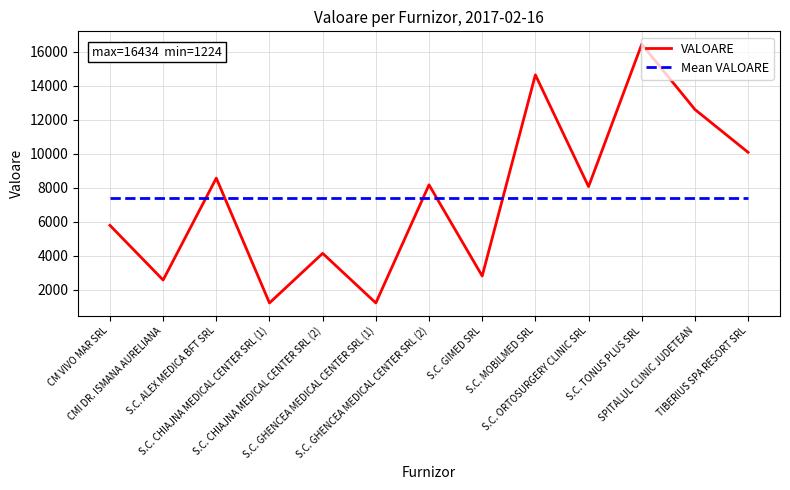

Rank the series by their maximum value, from highest to lowest.

VALOARE, Mean VALOARE